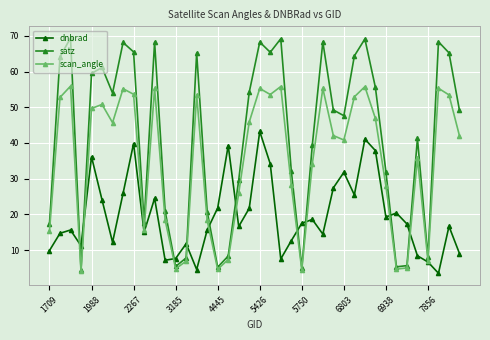

What are all the series names shown in the legend?

dnbrad, satz, scan_angle